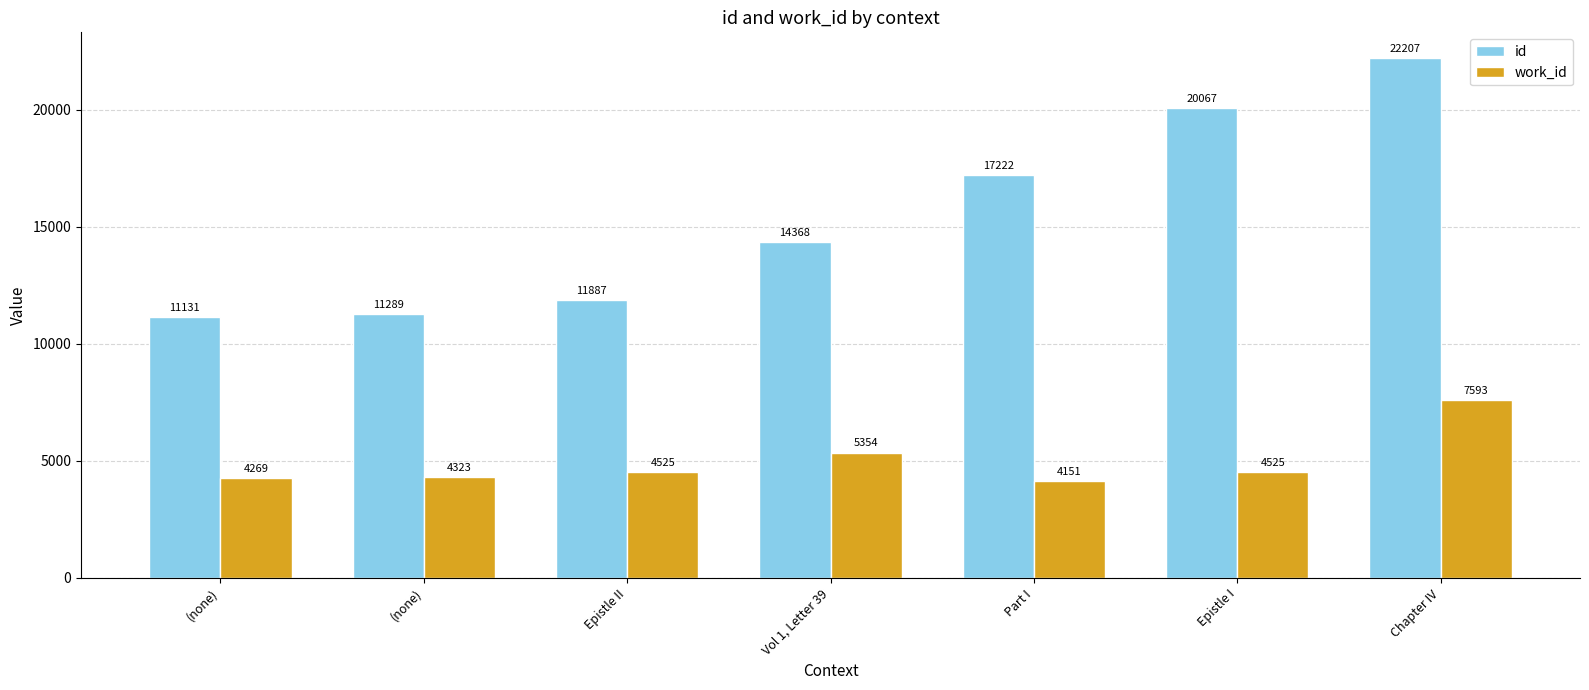

What is the maximum value for id?

22207